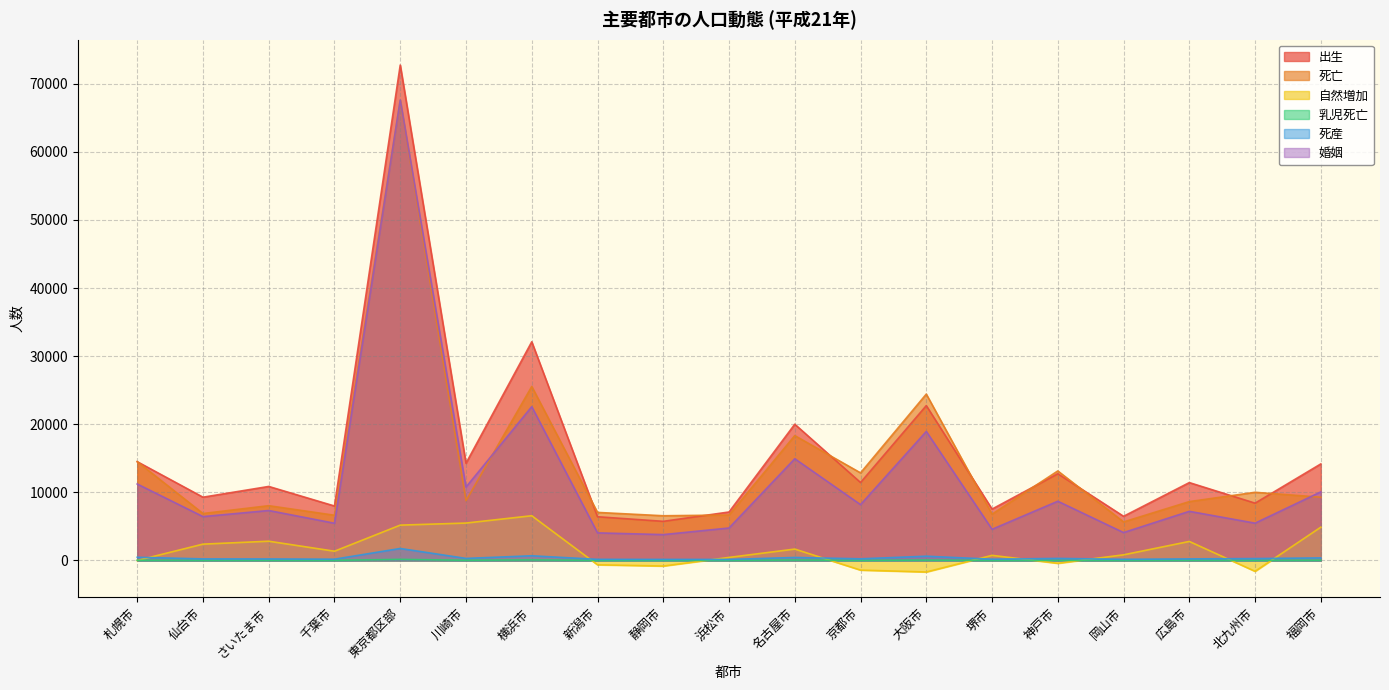

How many interior local valleys does the 婚姻 series have?

8